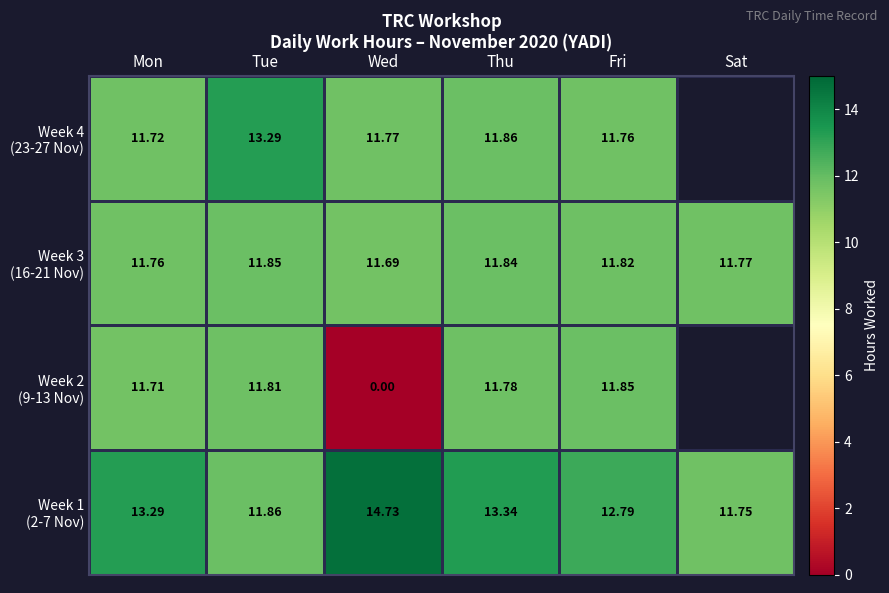

The Week 2 (9-13 Nov) series shows 20.7 at Mon. True or false?

False